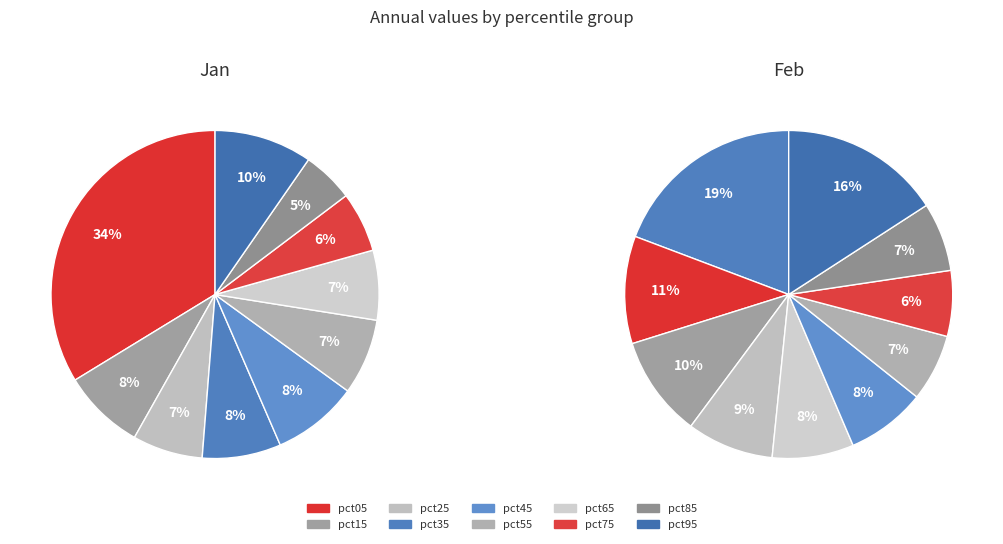

What is the change in value from pct45 to pct65?

-0.1